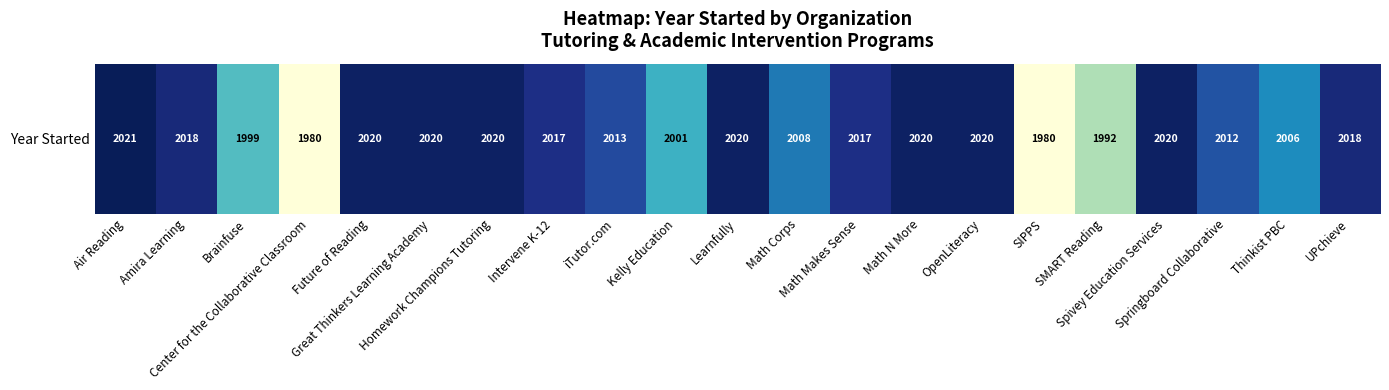

List the labels in order of value, largest first.

Air Reading, Future of Reading, Great Thinkers Learning Academy, Homework Champions Tutoring, Learnfully, Math N More, OpenLiteracy, Spivey Education Services, Amira Learning, UPchieve, Intervene K-12, Math Makes Sense, iTutor.com, Springboard Collaborative, Math Corps, Thinkist PBC, Kelly Education, Brainfuse, SMART Reading, Center for the Collaborative Classroom, SIPPS